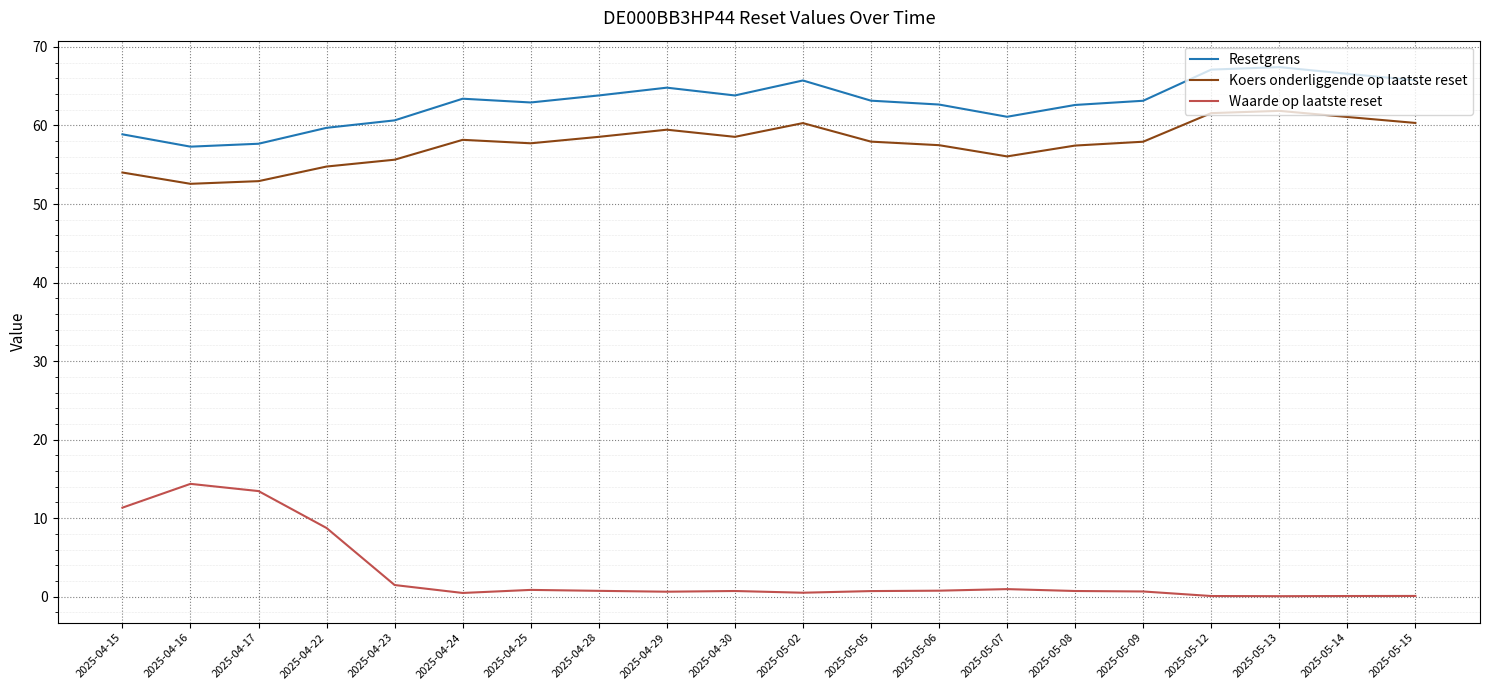

Which series has the largest total across all categories?

Resetgrens